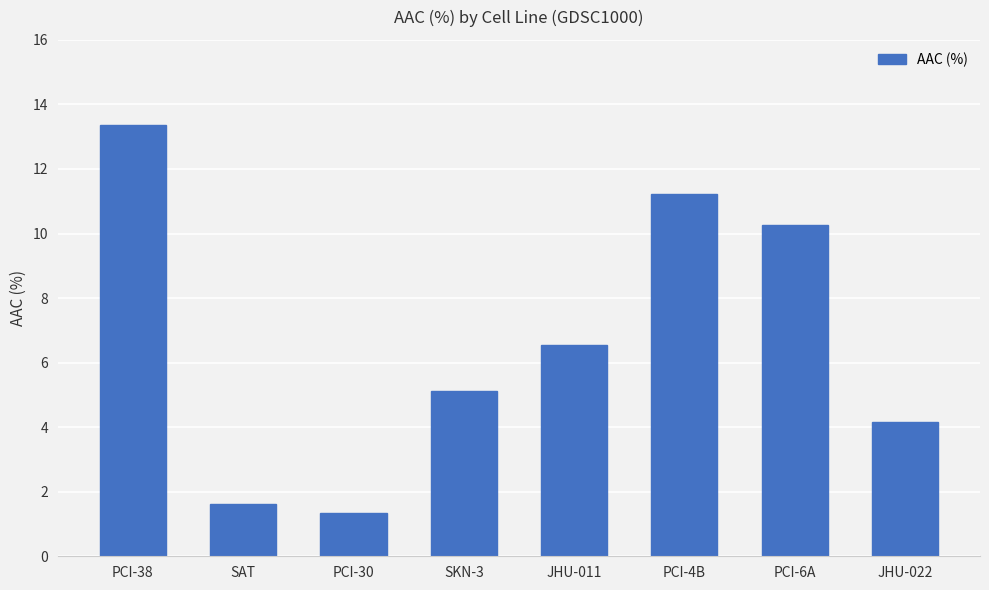

The value at PCI-6A is 10.3. True or false?

True